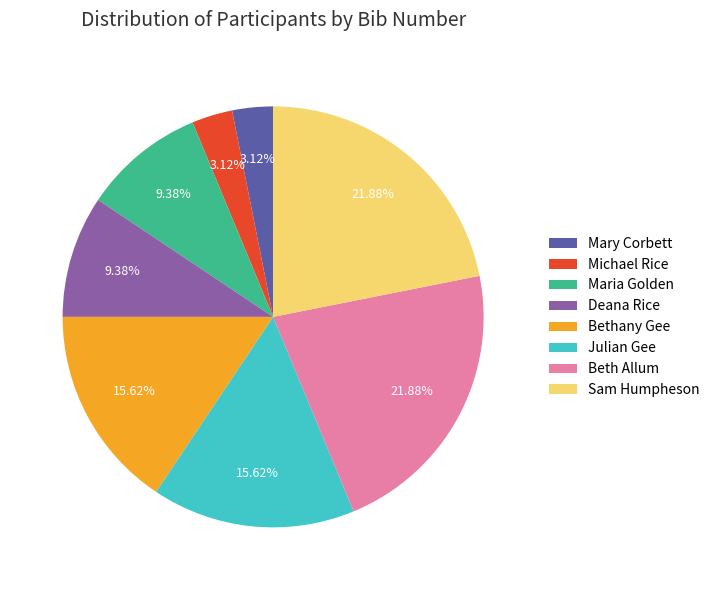

What percentage is the Deana Rice slice, to the nearest percent?

9%